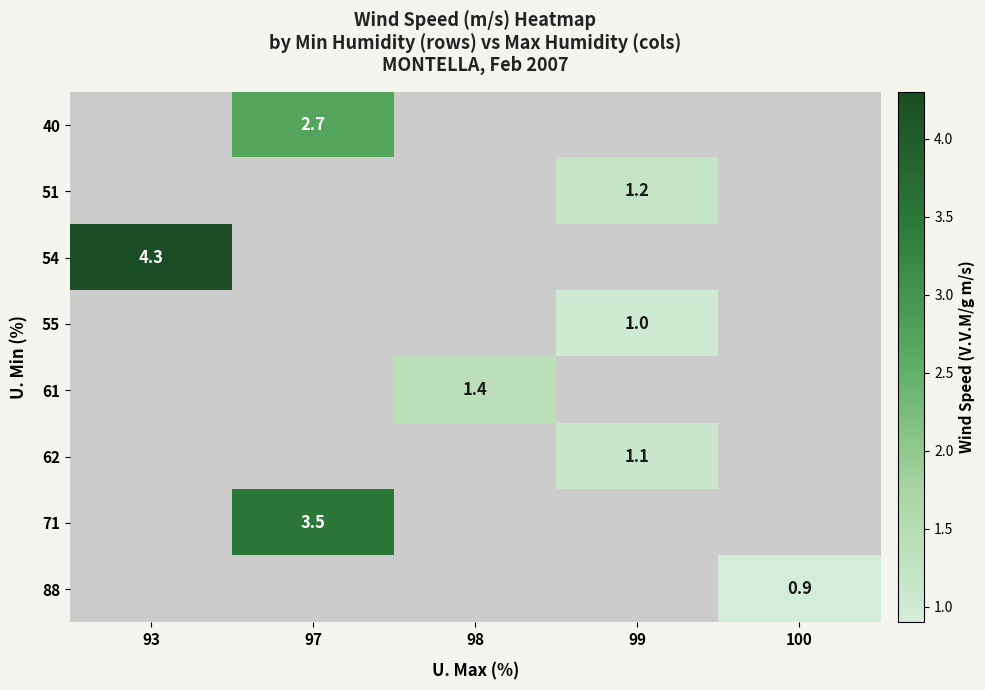

True or false: 61 has a value of 1.4 at 98.

True